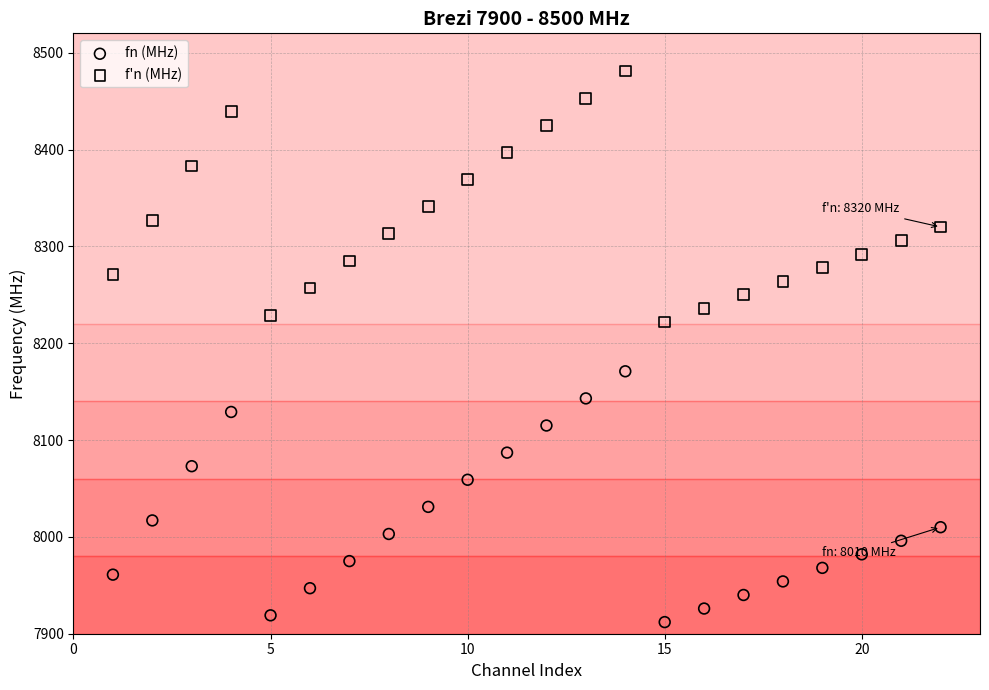

Which series contains the highest Y value?

f'n (MHz)